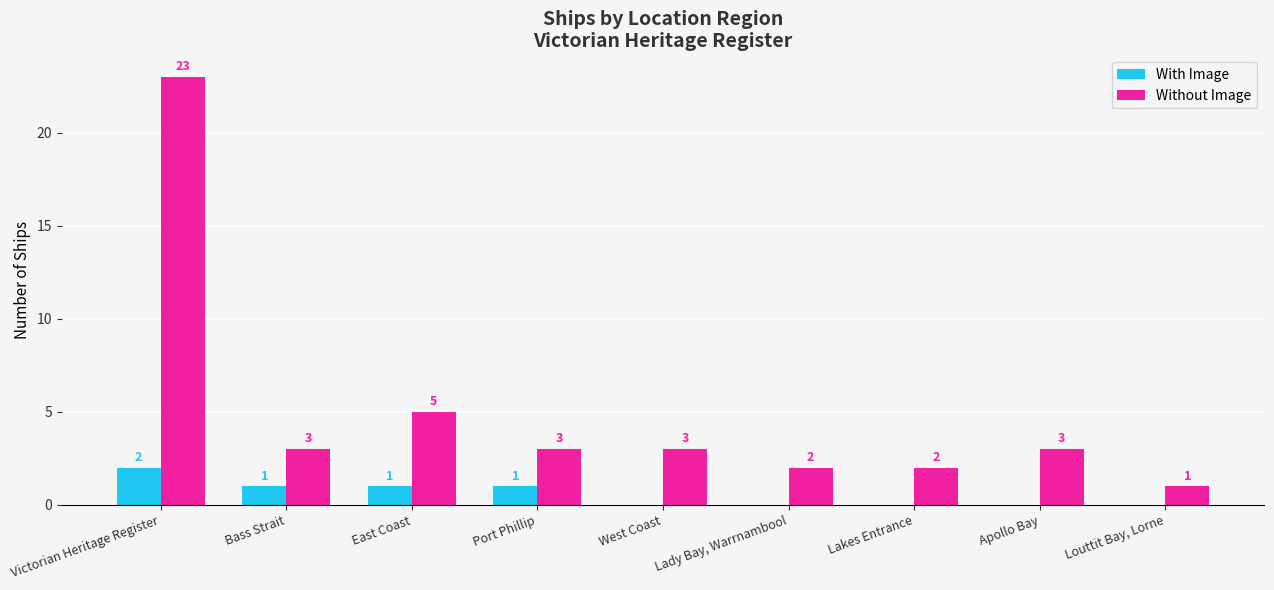

Which series changed the most between East Coast and West Coast?

Without Image